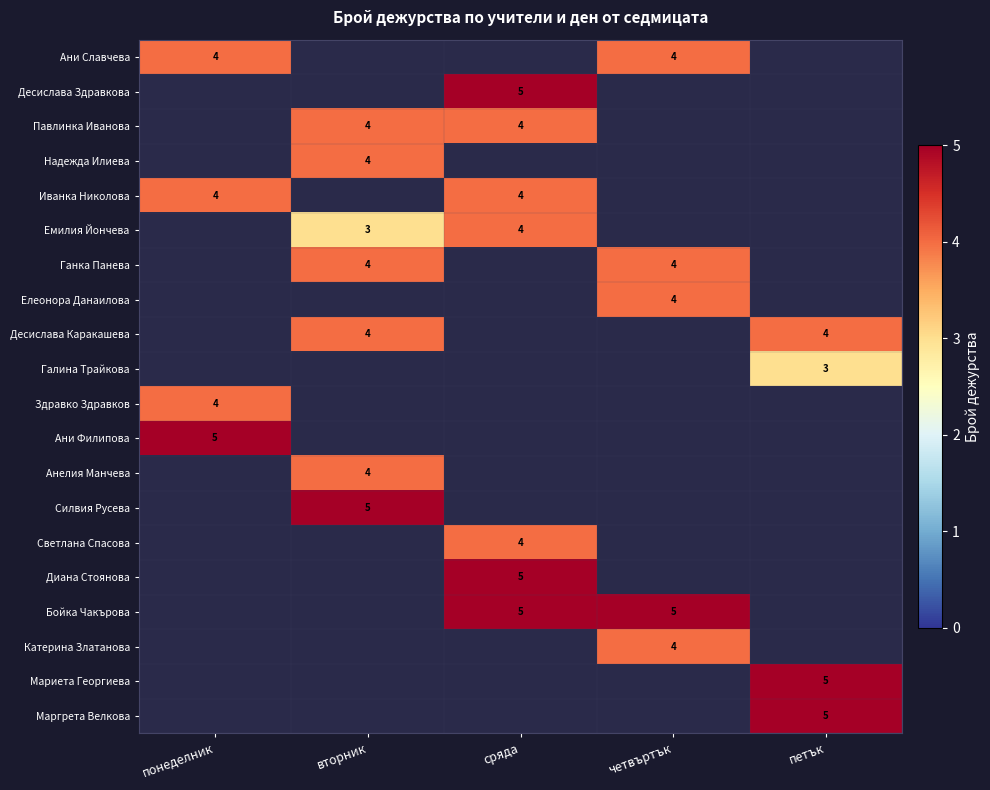

The value of Диана Стоянова at сряда is 5. True or false?

True